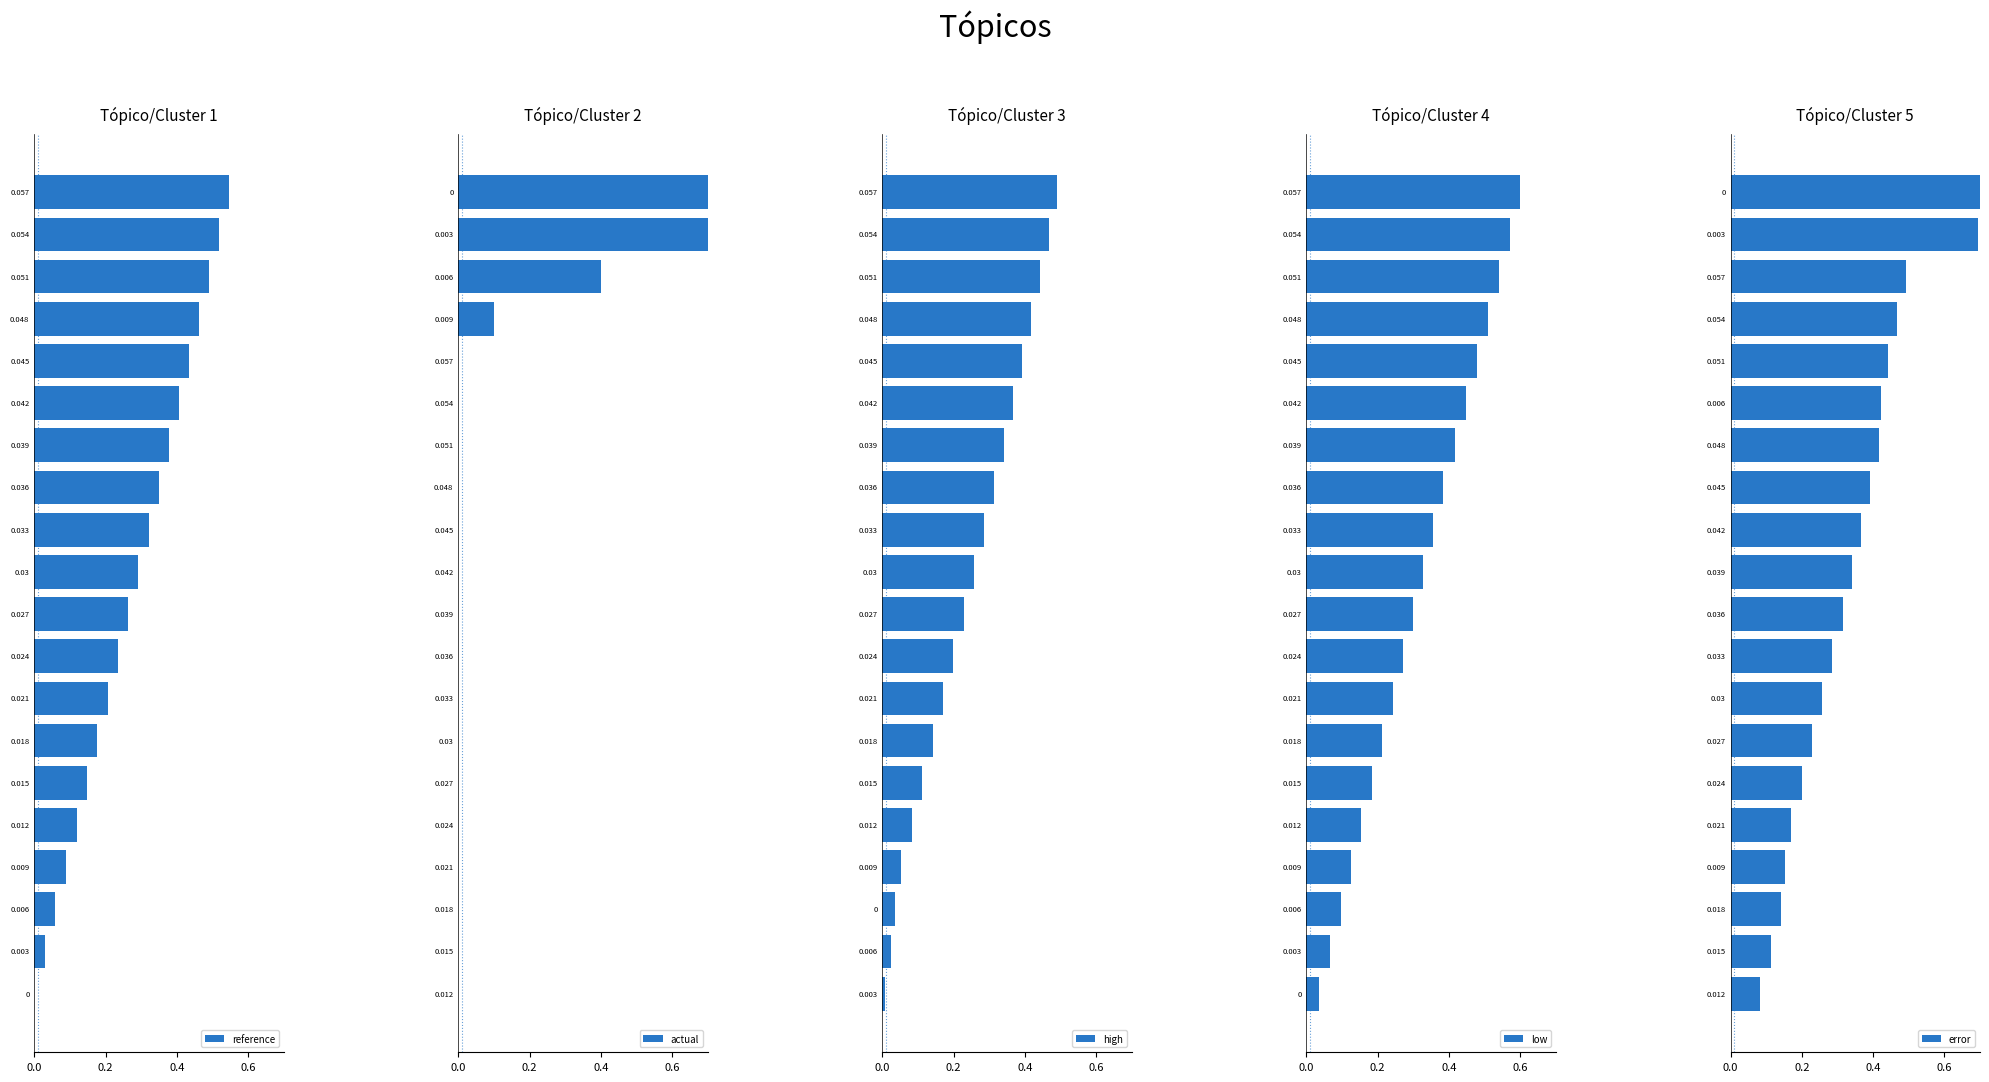

How many values in reference are above zero?

19